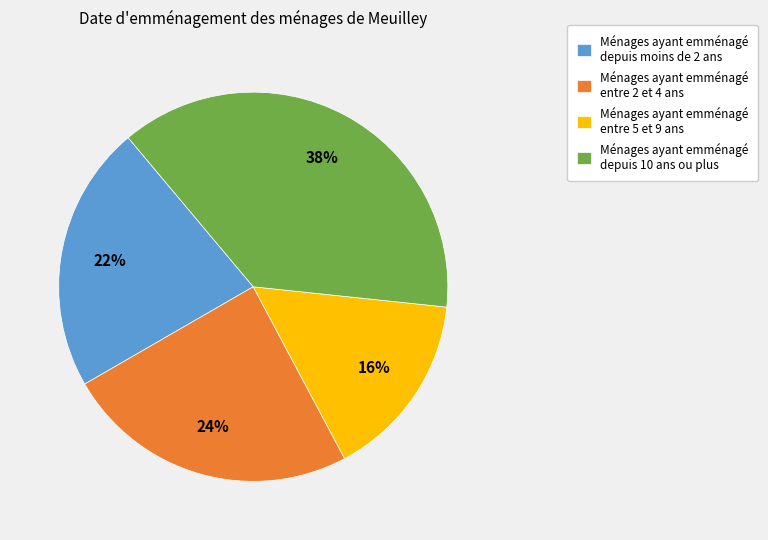

Between Ménages ayant emménagé entre 2 et 4 ans and Ménages ayant emménagé entre 5 et 9 ans, which is larger?

Ménages ayant emménagé entre 2 et 4 ans